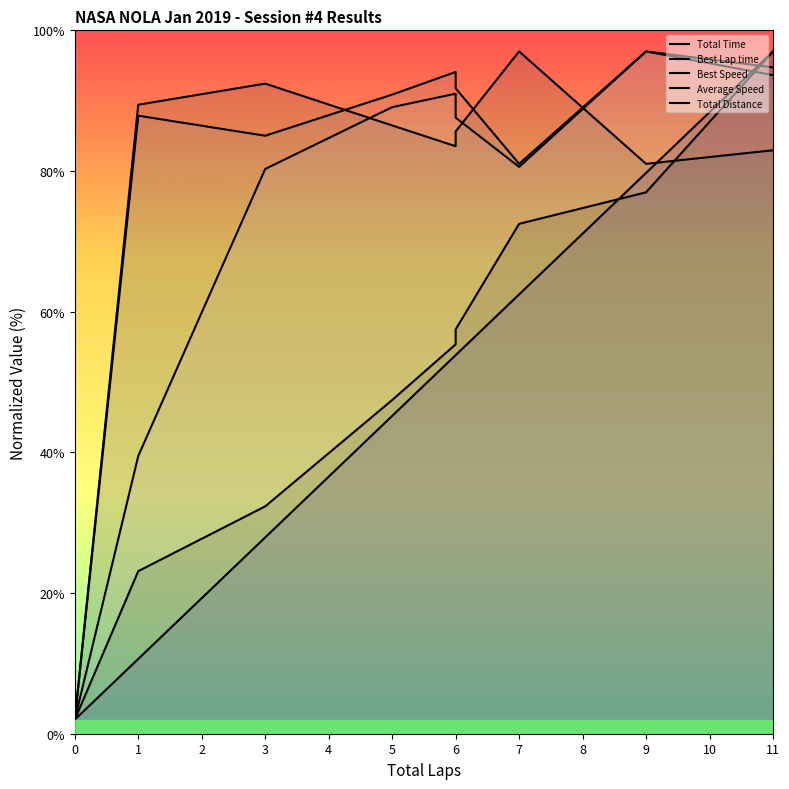

Between 0 and 6, which is larger?

6